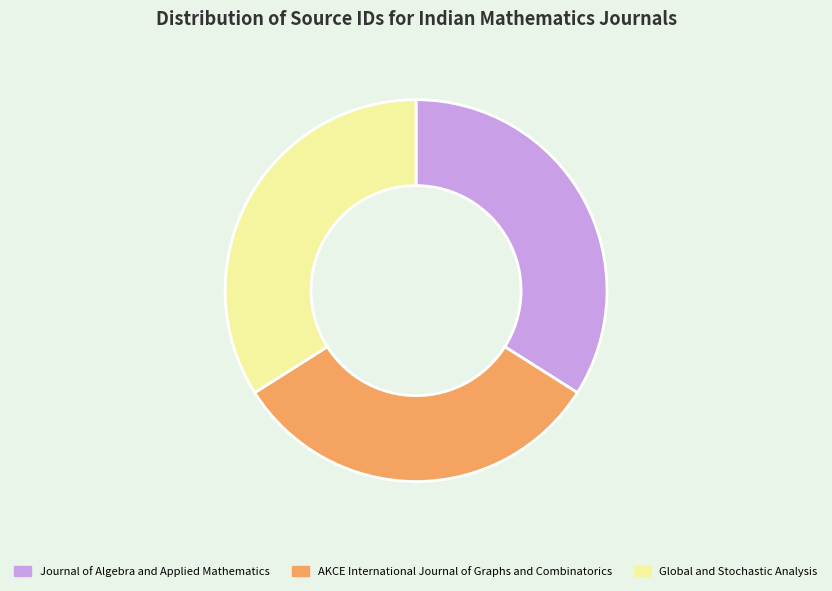

Is Journal of Algebra and Applied Mathematics the majority of the pie?

No